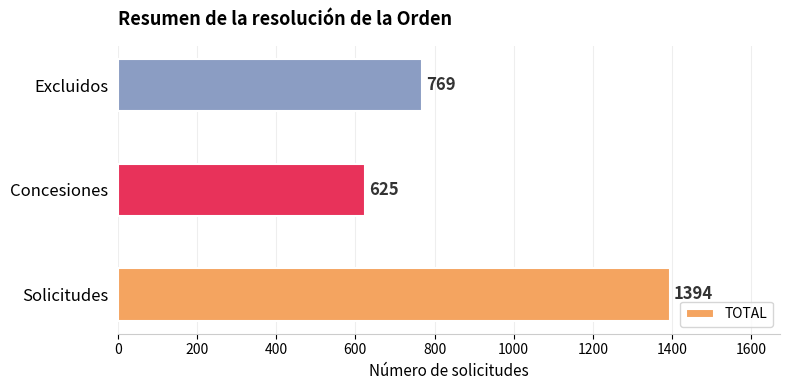

Which category has the lowest value across all series?

Concesiones